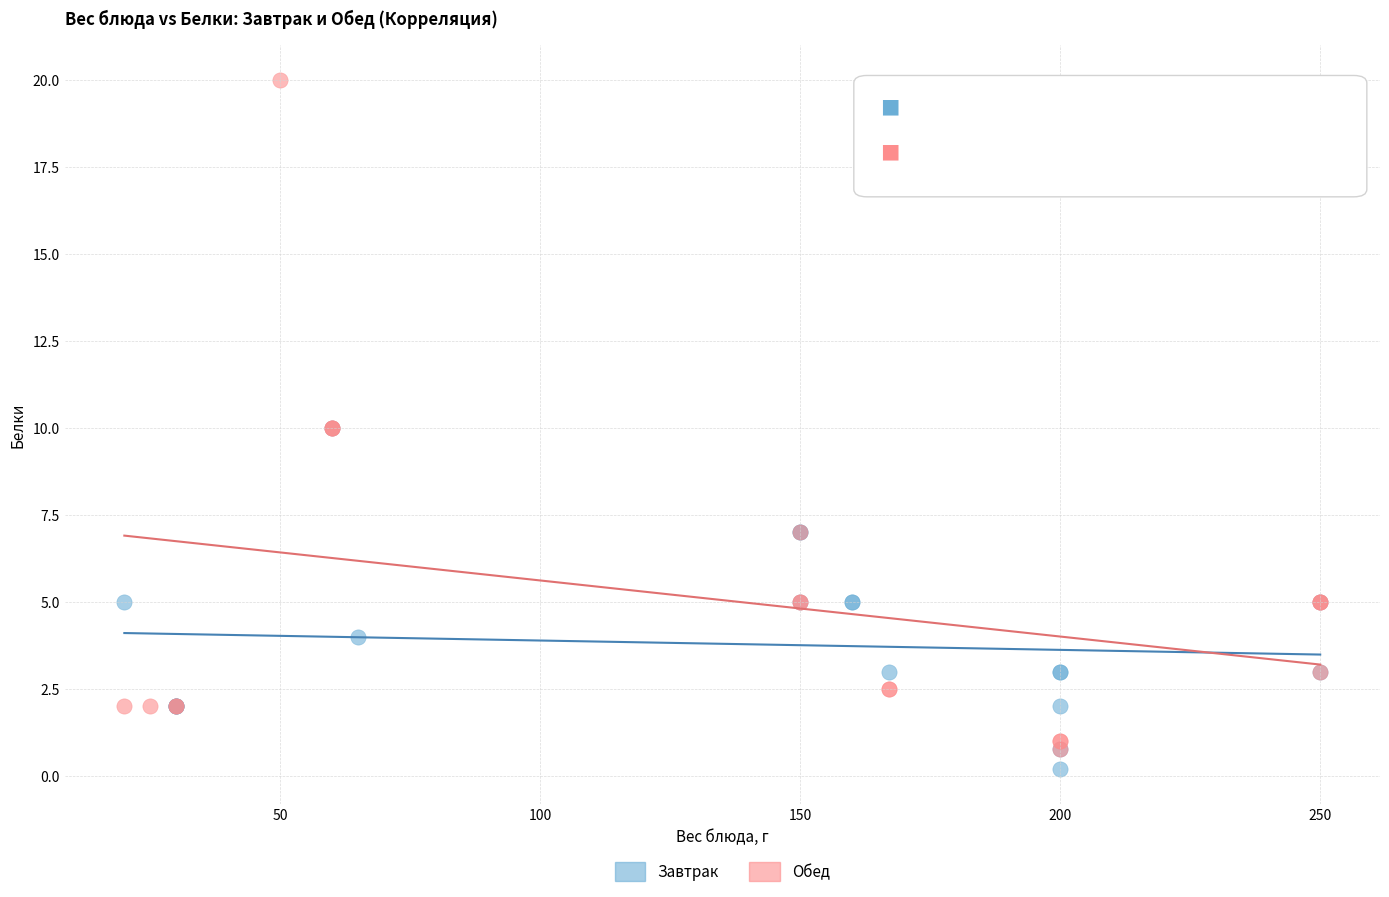

Which series has the largest Y range (max minus min)?

Обед